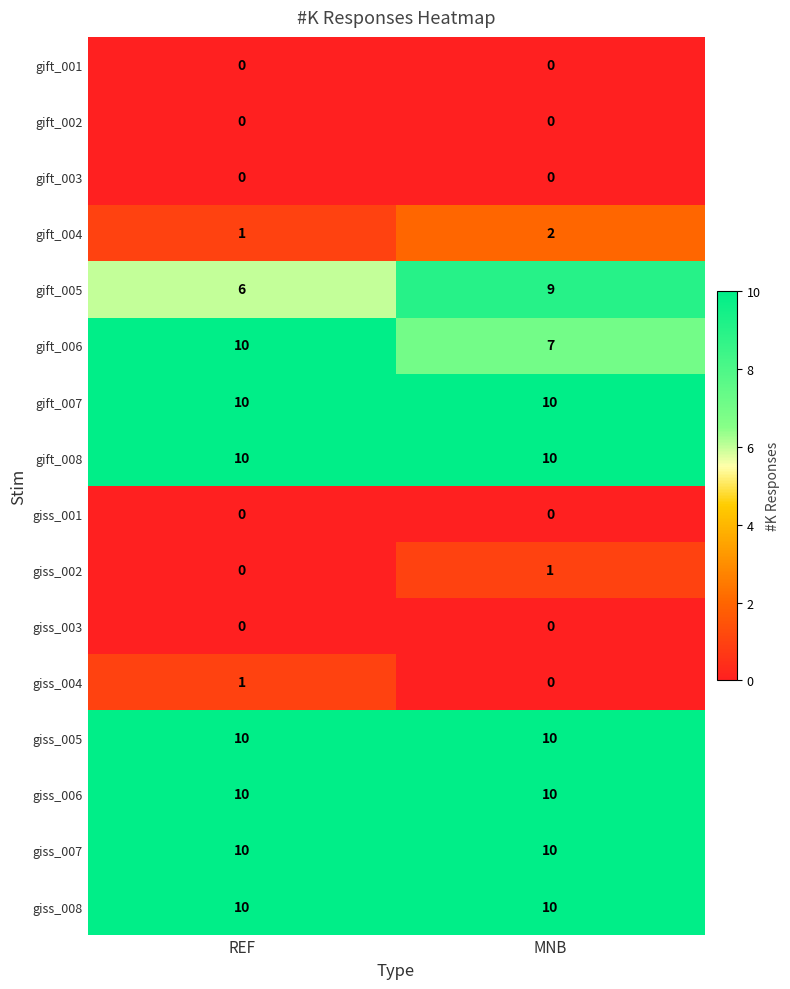

List the labels in order of gift_005 value, smallest first.

REF, MNB